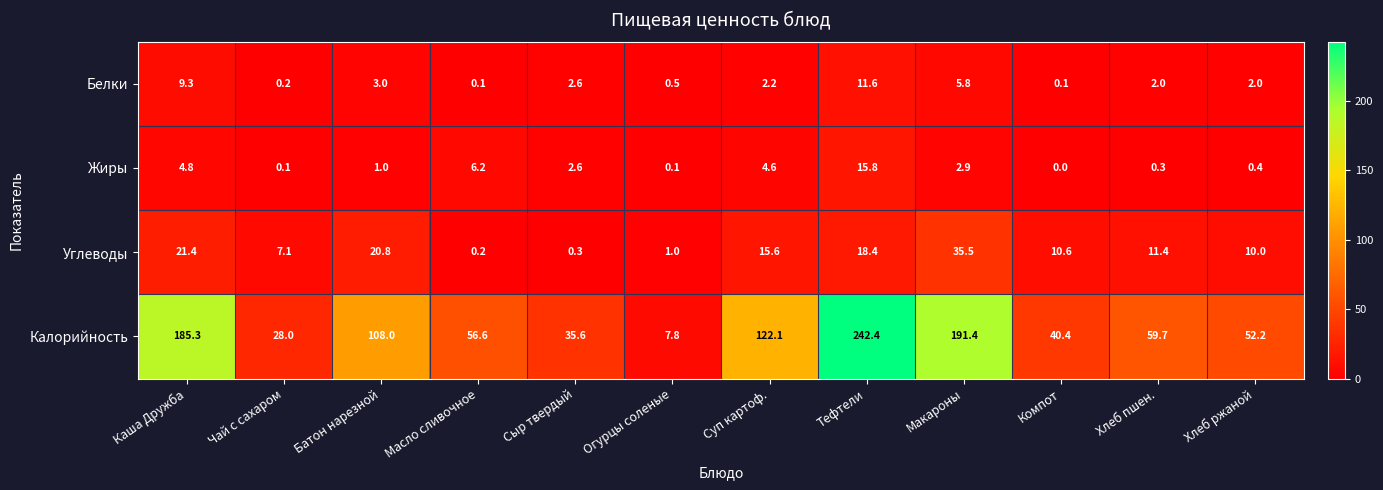

Between Тефтели and Хлеб ржаной, which series saw the biggest shift?

Калорийность